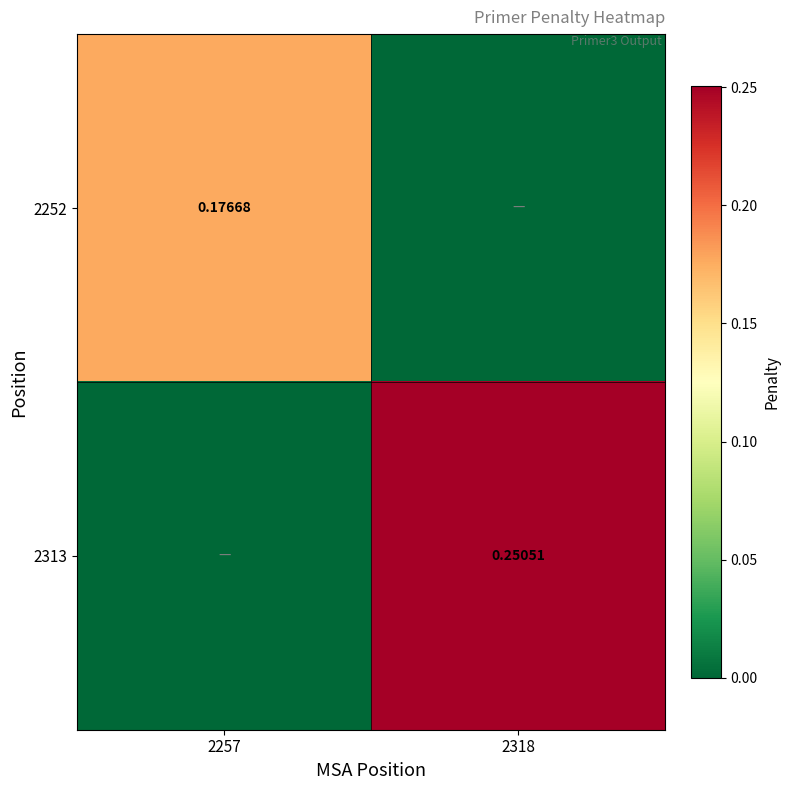

What is the highest value of the 2313 series?

0.3